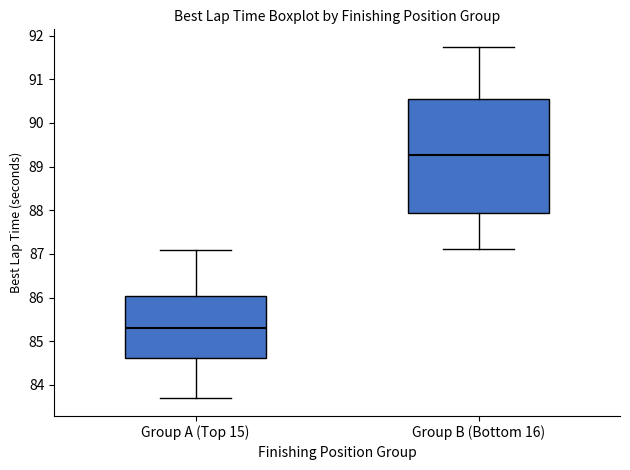

Which box is the tallest, from its lower edge to its upper edge?

Group B (Bottom 16)